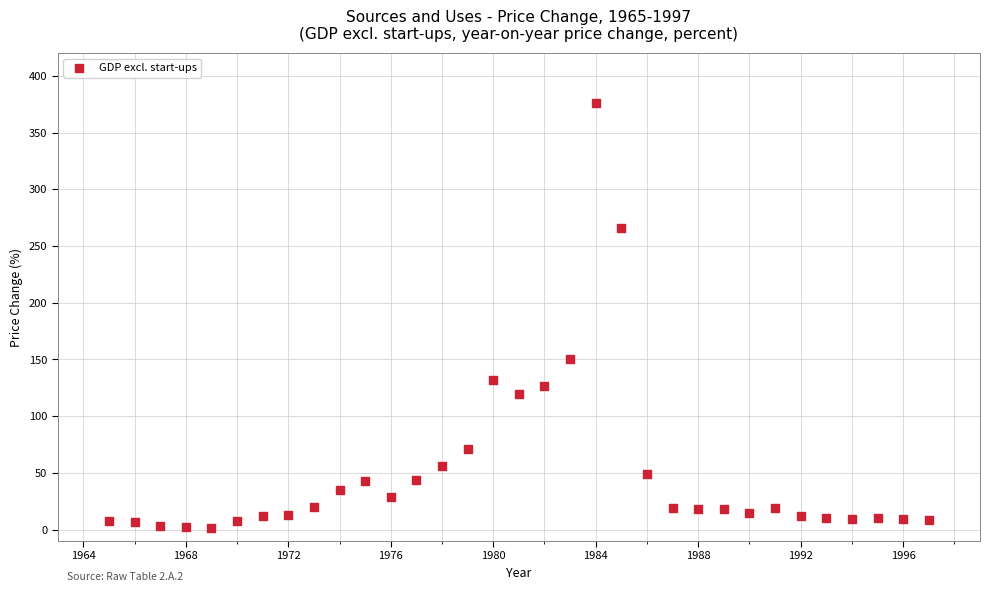

What is the range of Y values (max minus min)?

375.0